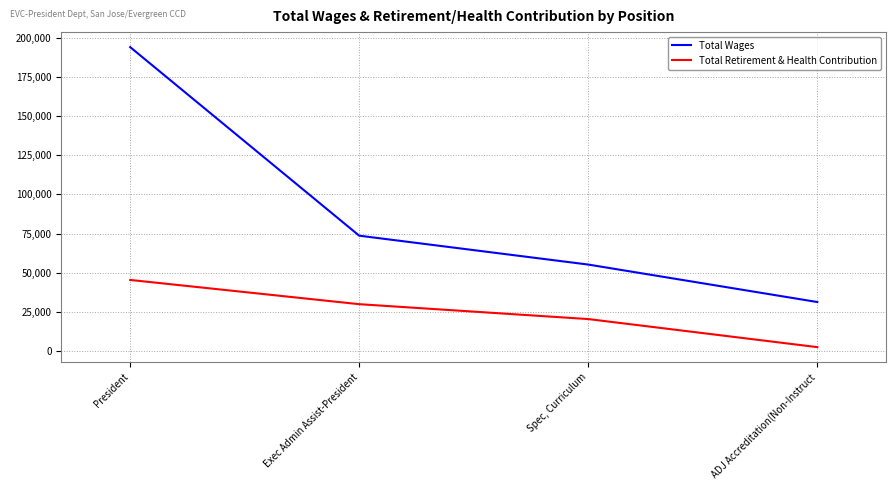

The Total Retirement & Health Contribution series shows 69051 at President. True or false?

False